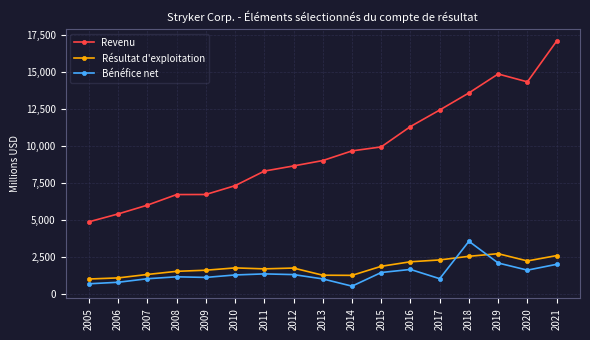

Is this an area chart (filled region under the line)?

No